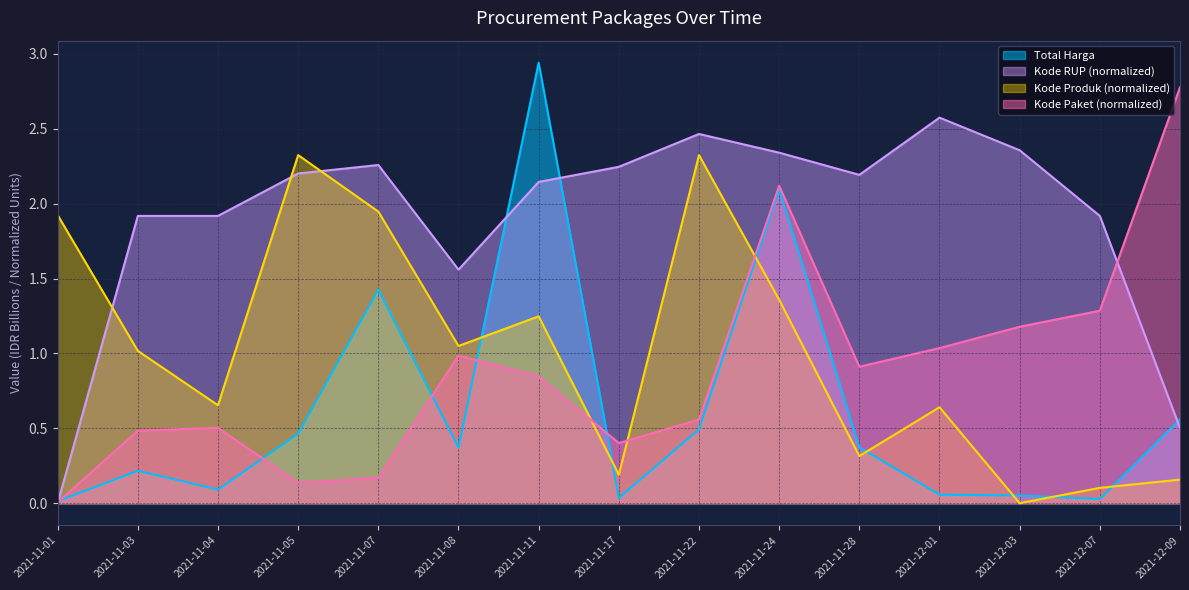

Reading right to left, list all the values displayed in this chart.

Total Harga: 0.6	0.0	0.1	0.1	0.4	2.1	0.5	0.0	2.9	0.4	1.4	0.5	0.1	0.2	0.0
Kode Paket: 2.8	1.3	1.2	1.0	0.9	2.1	0.6	0.4	0.8	1.0	0.2	0.1	0.5	0.5	0.0
Kode RUP: 0.5	1.9	2.4	2.6	2.2	2.3	2.5	2.2	2.1	1.6	2.3	2.2	1.9	1.9	0.0
Kode Produk: 0.2	0.1	0.0	0.6	0.3	1.4	2.3	0.2	1.2	1.0	1.9	2.3	0.7	1.0	1.9